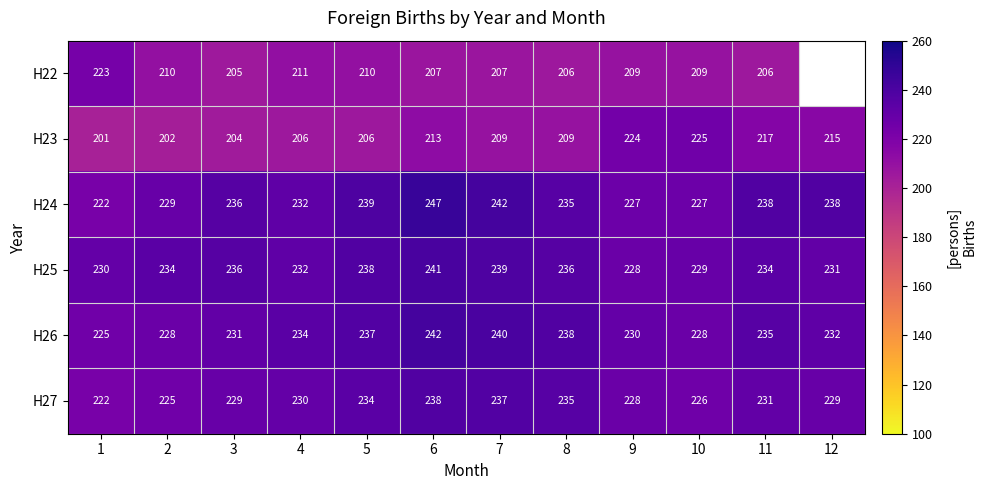

Which series changed the most between 1 and 7?

H24